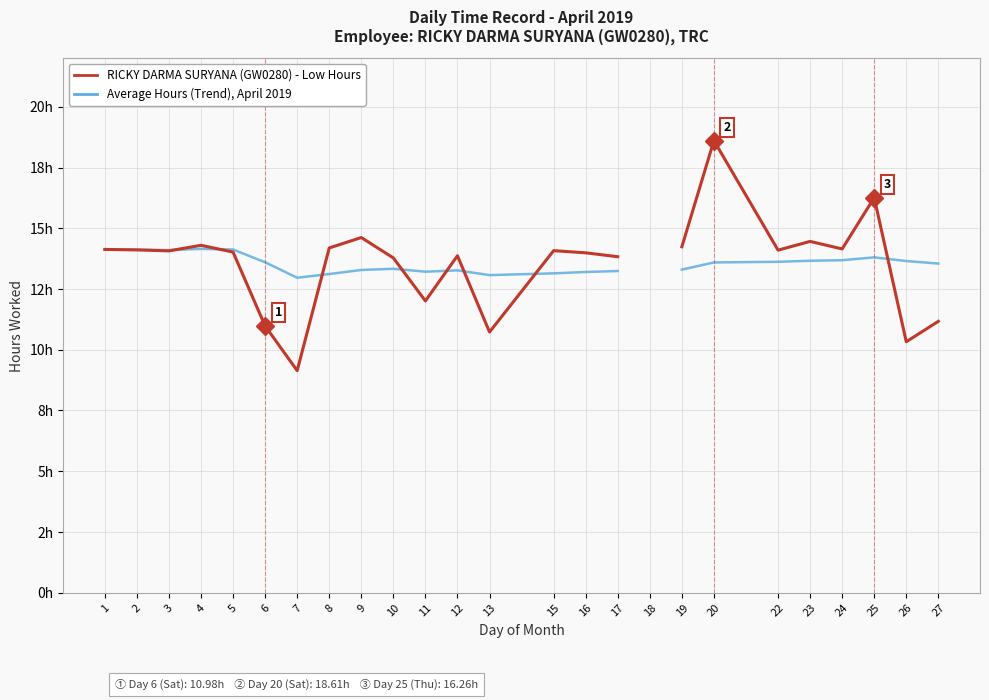

List the series in order of their overall mean, highest first.

Average Hours (Trend), April 2019, RICKY DARMA SURYANA (GW0280) - Low Hours